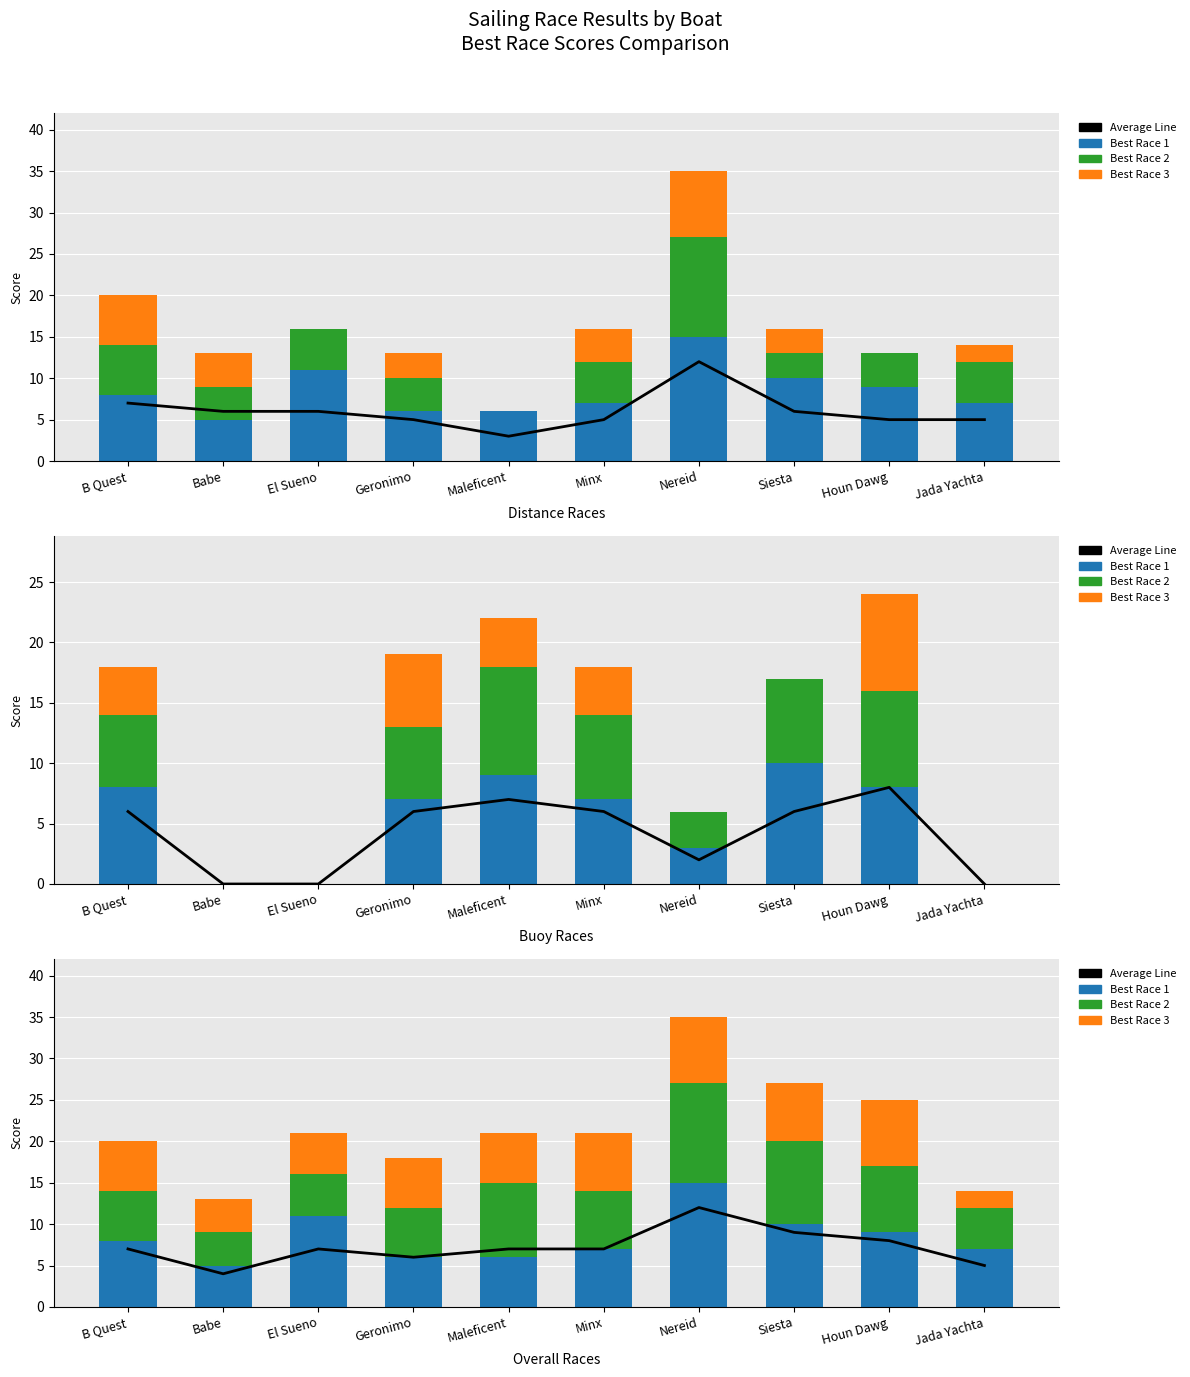

What position from the right is Geronimo?

7